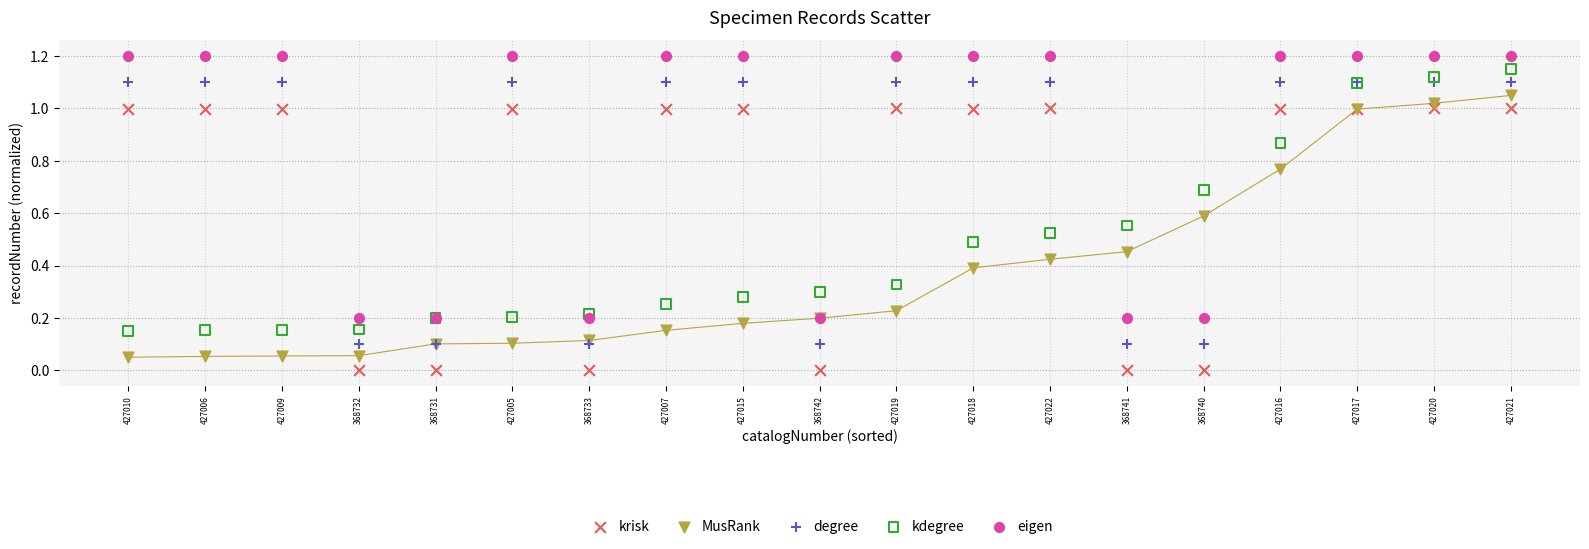

Which series reaches the maximum Y coordinate?

eigen